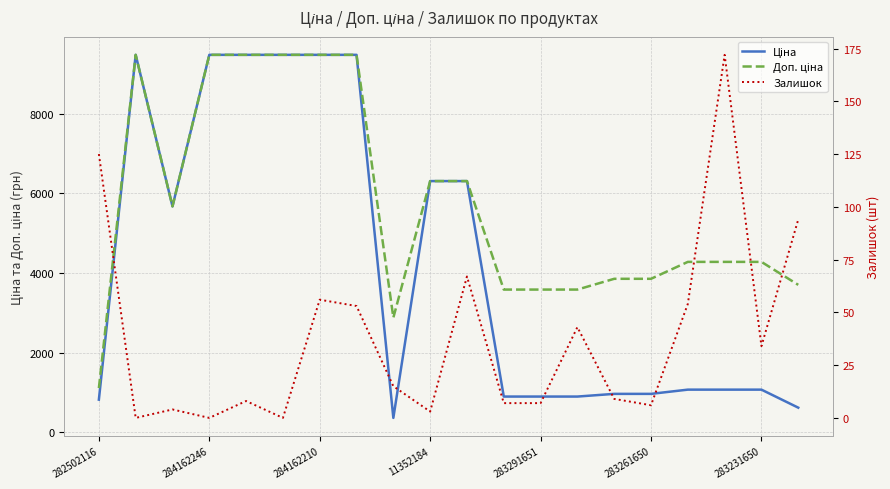

How many values in the Ціна series are below 1069?

8